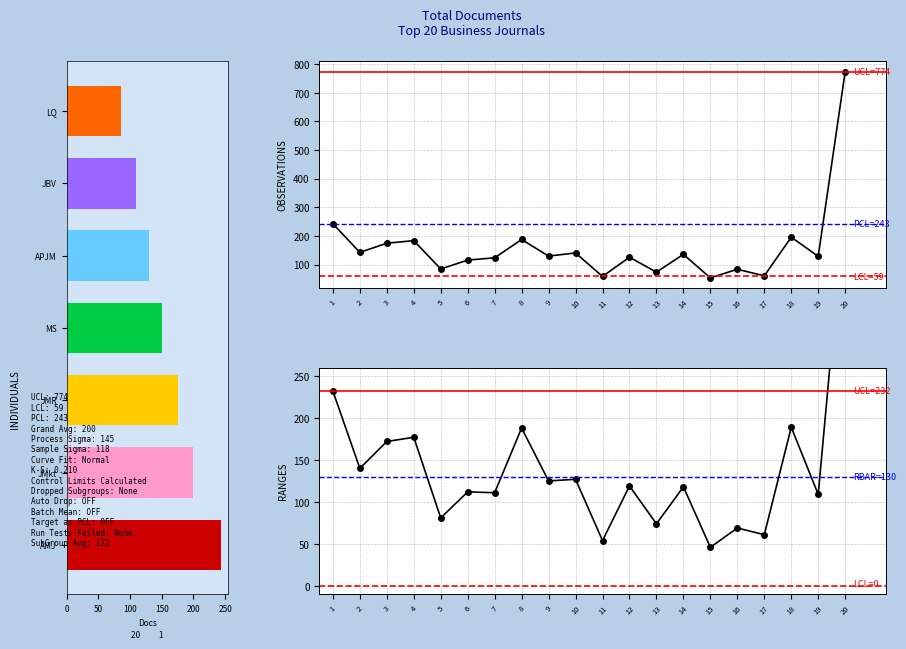

Reading left to right, transcribe all the data shown in this chart.

Total Docs. (3years): 1=243	2=143	3=175	4=184	5=85	6=116	7=124	8=188	9=130	10=141	11=59	12=126	13=74	14=136	15=54	16=84	17=61	18=196	19=129	20=774
Citable Docs. (3years): 1=232	2=140	3=172	4=177	5=81	6=112	7=111	8=188	9=125	10=127	11=54	12=119	13=74	14=118	15=46	16=69	17=61	18=189	19=109	20=461